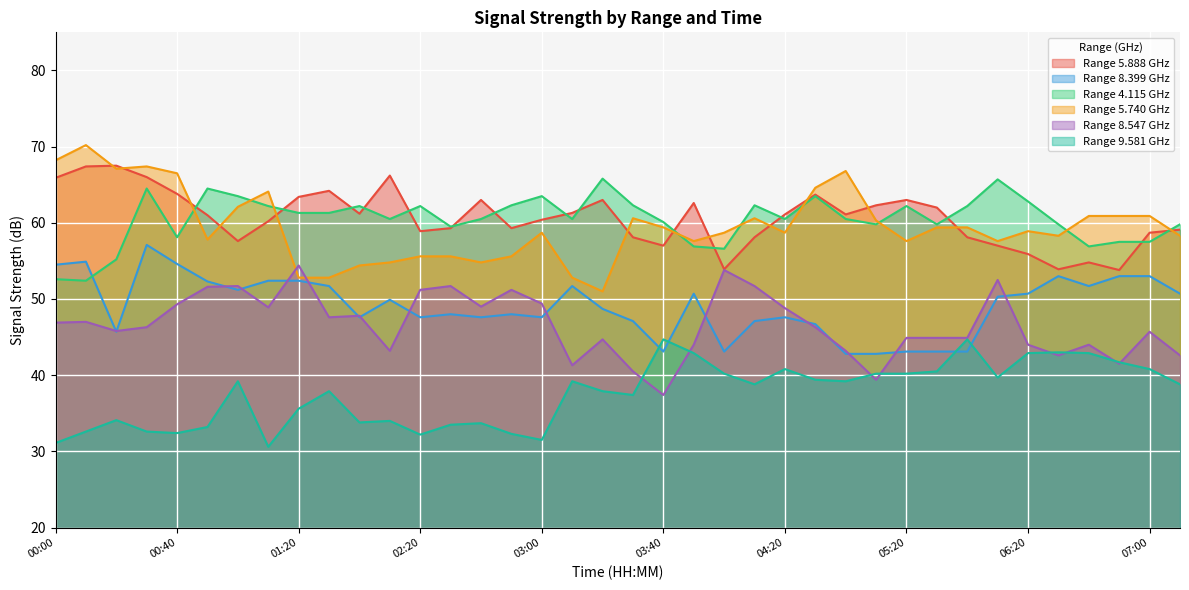

What is the value of the 9.581 point at the 23rd from the left?

40.2